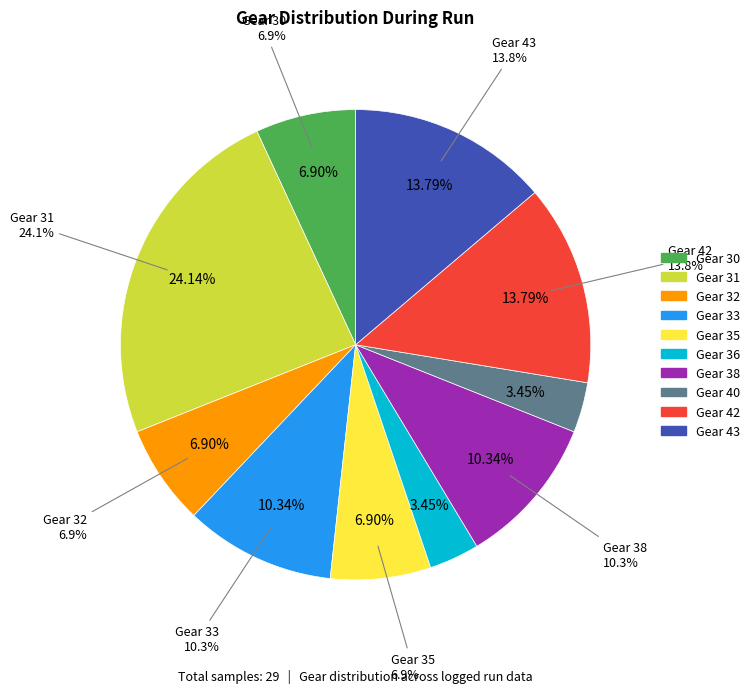

The 33 slice represents 1% of the pie. True or false?

False